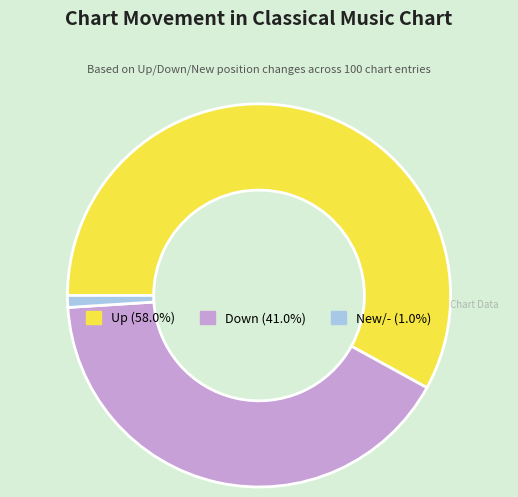

How many slices are in this pie chart?

3